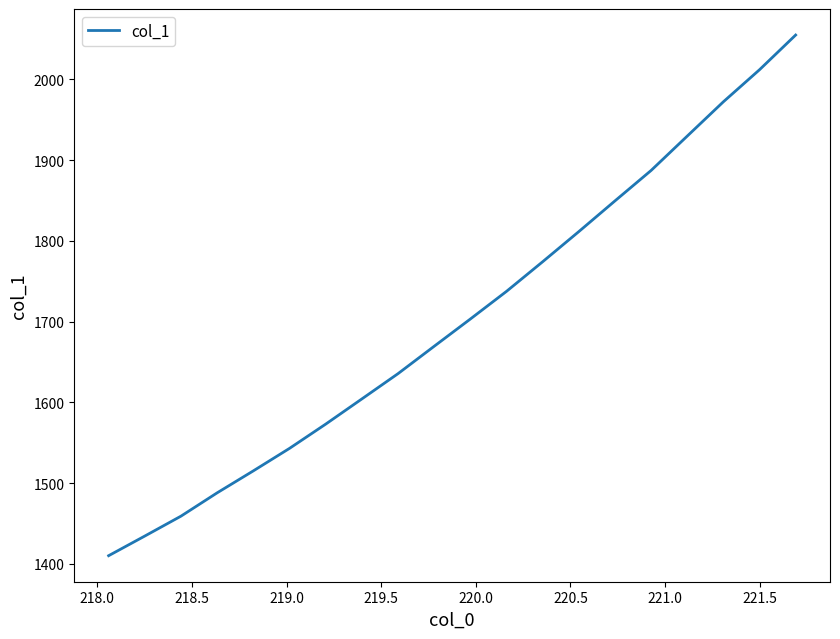

What is the difference between the maximum and minimum values?

644.9